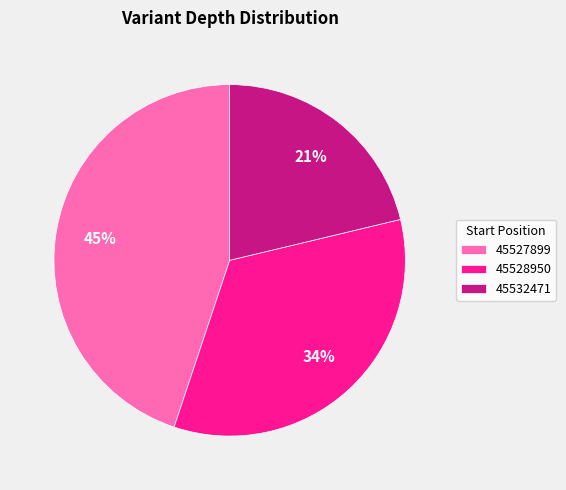

Do 45528950 and 45532471 together represent more than half of the pie?

Yes